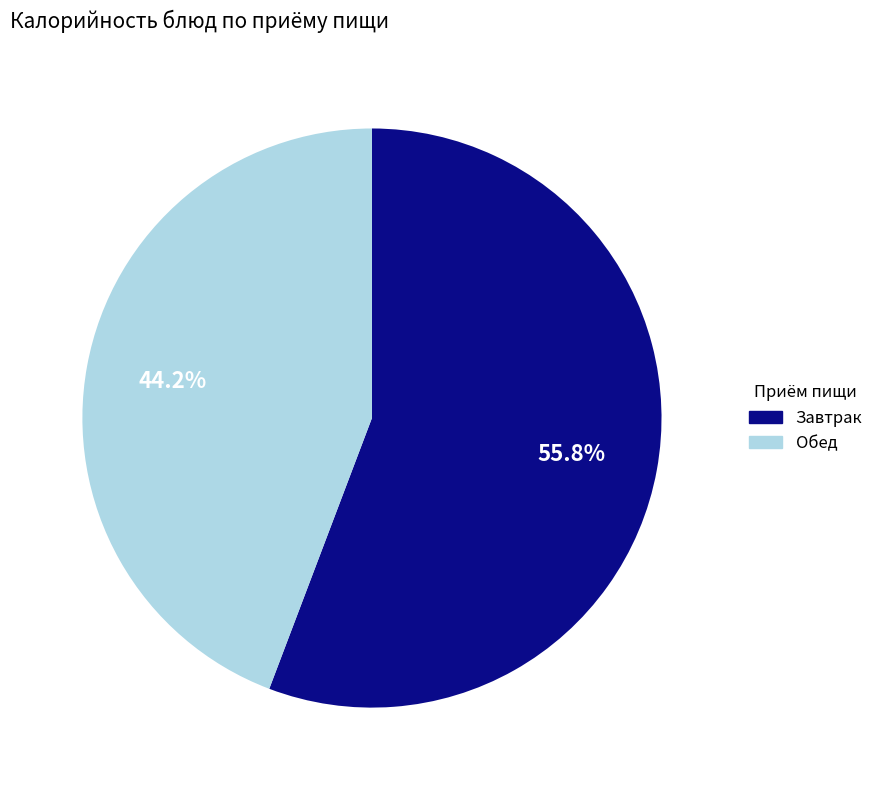

Is there a majority slice in this chart?

Yes